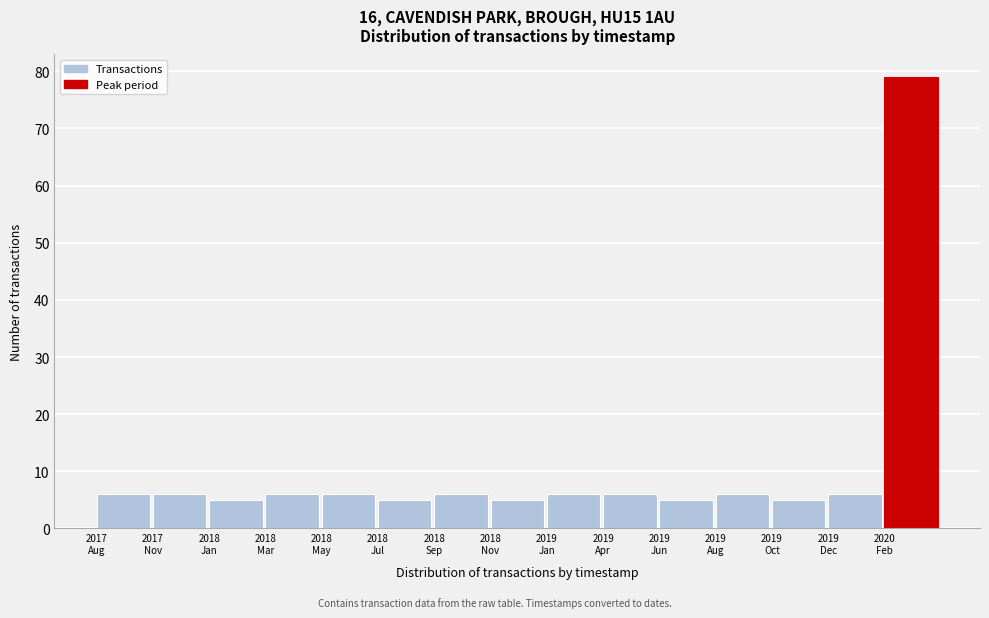

Reading left to right, list all the values displayed in this chart.

6	6	5	6	6	5	6	5	6	6	5	6	5	6	79